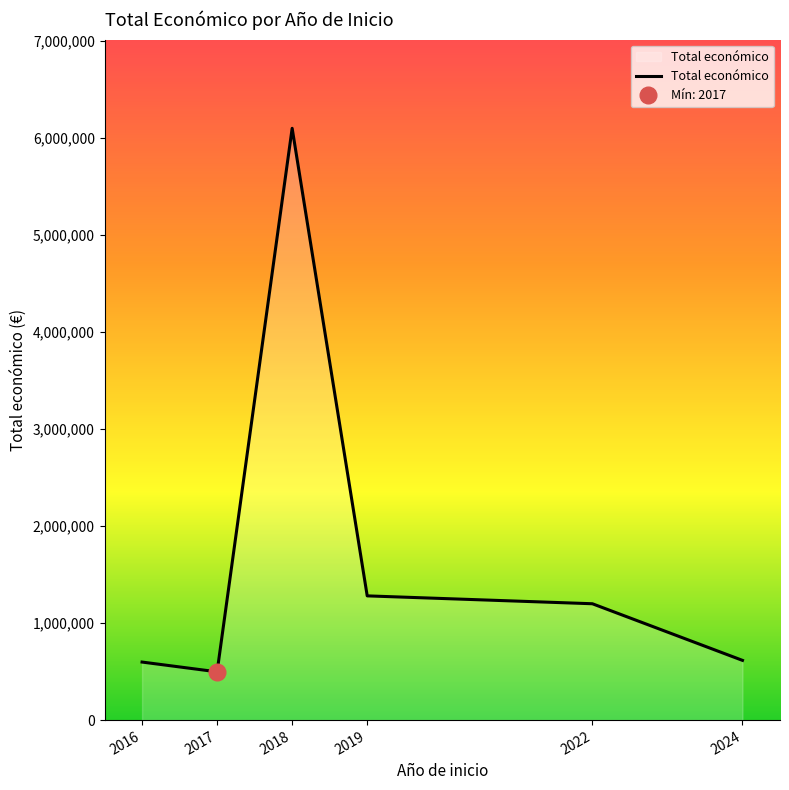

True or false: the data shows 385537 at 2016.

False